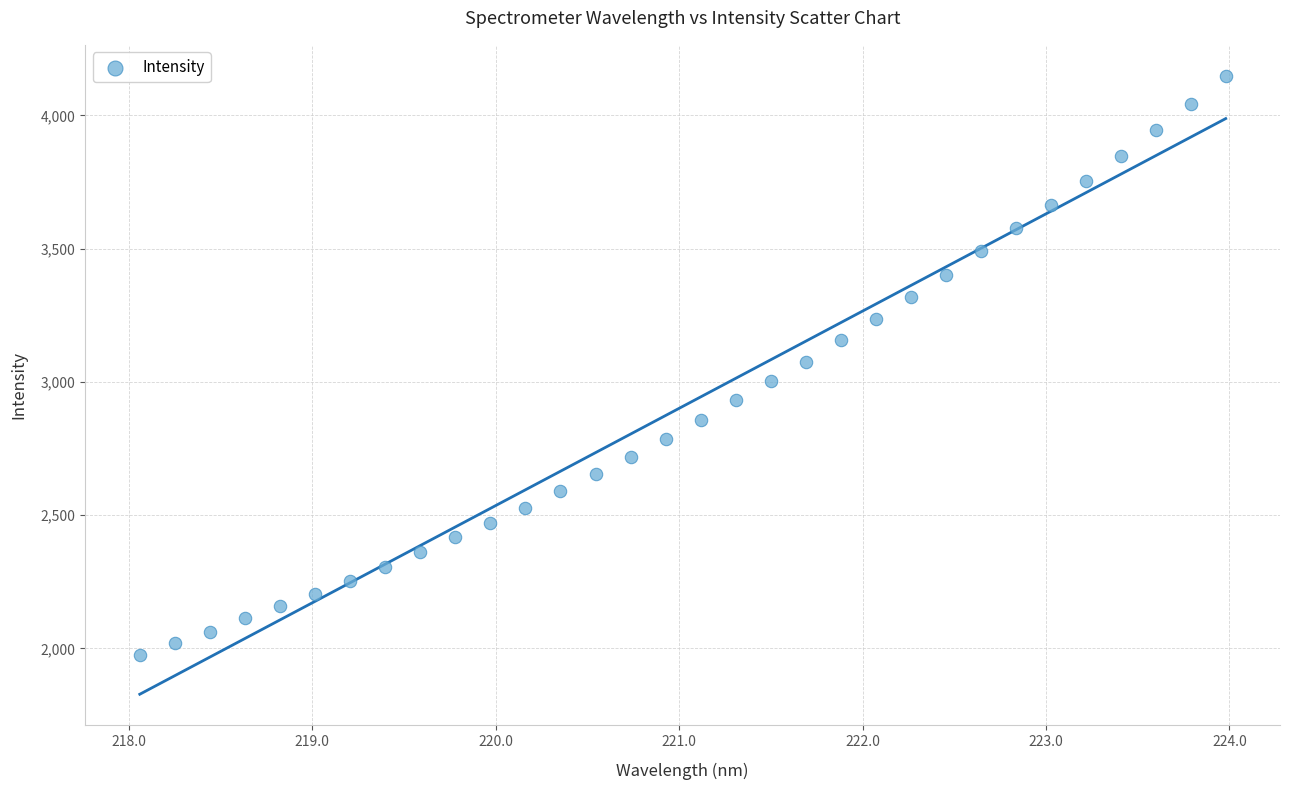

What is the range of Y values (max minus min)?

2174.3